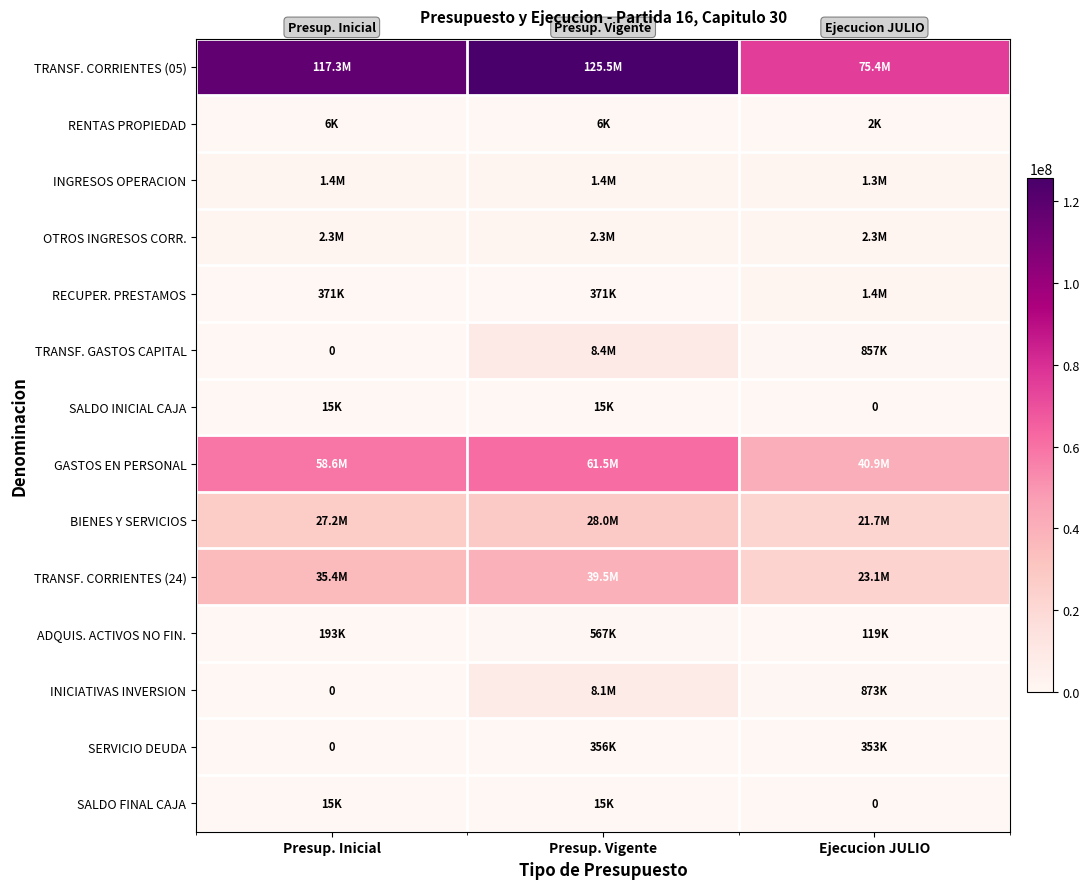

What is the difference between the highest and lowest values at Ejecucion JULIO?

75418726